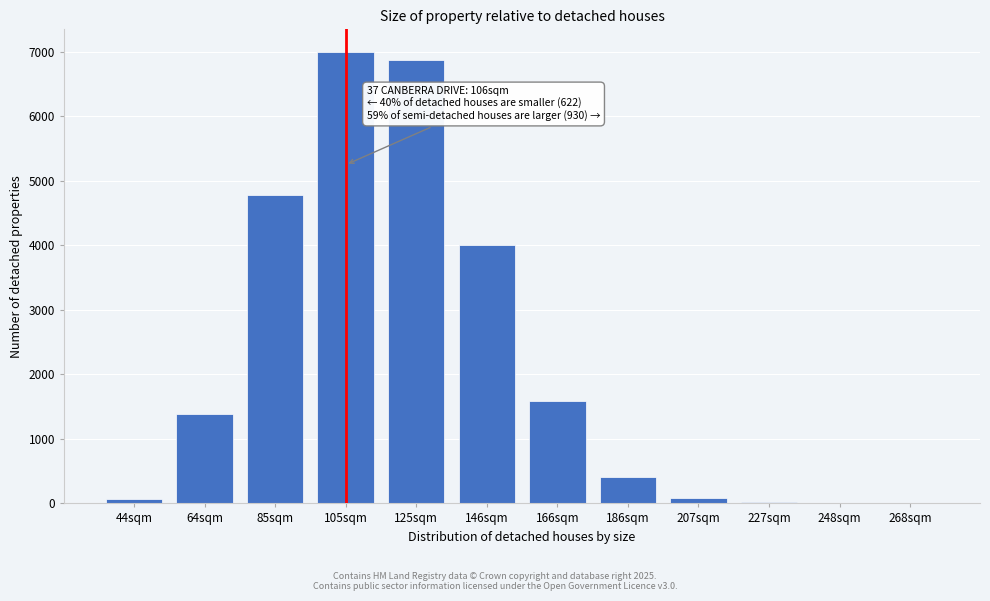

Approximately how many times larger is the value at 166sqm compared to 64sqm?

1.1